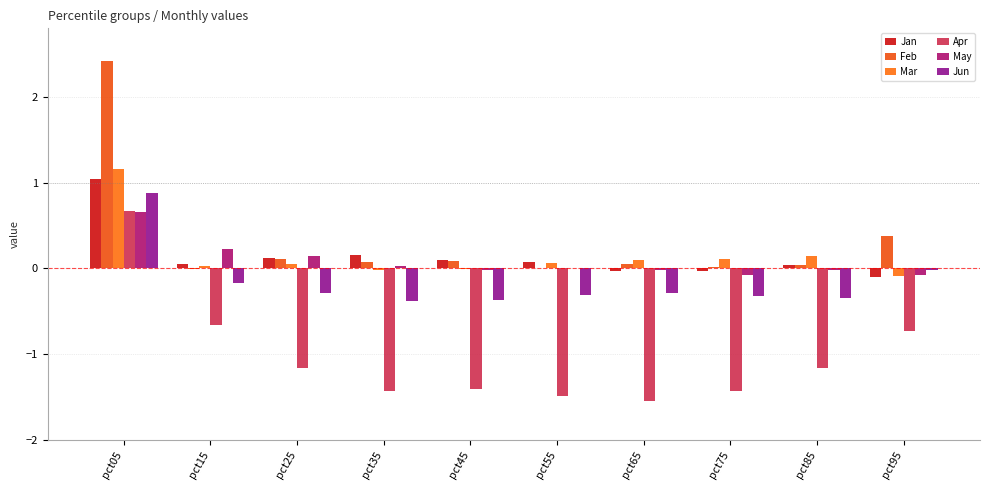

The value of Jan at pct55 is 0.1. True or false?

True